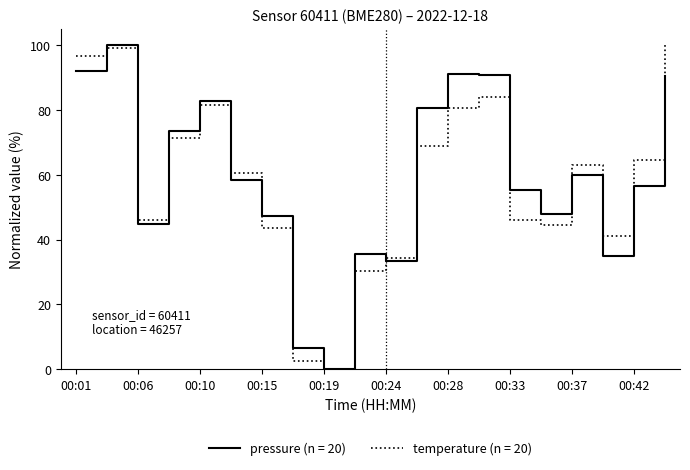

Which series has the largest total across all categories?

pressure (n = 20)